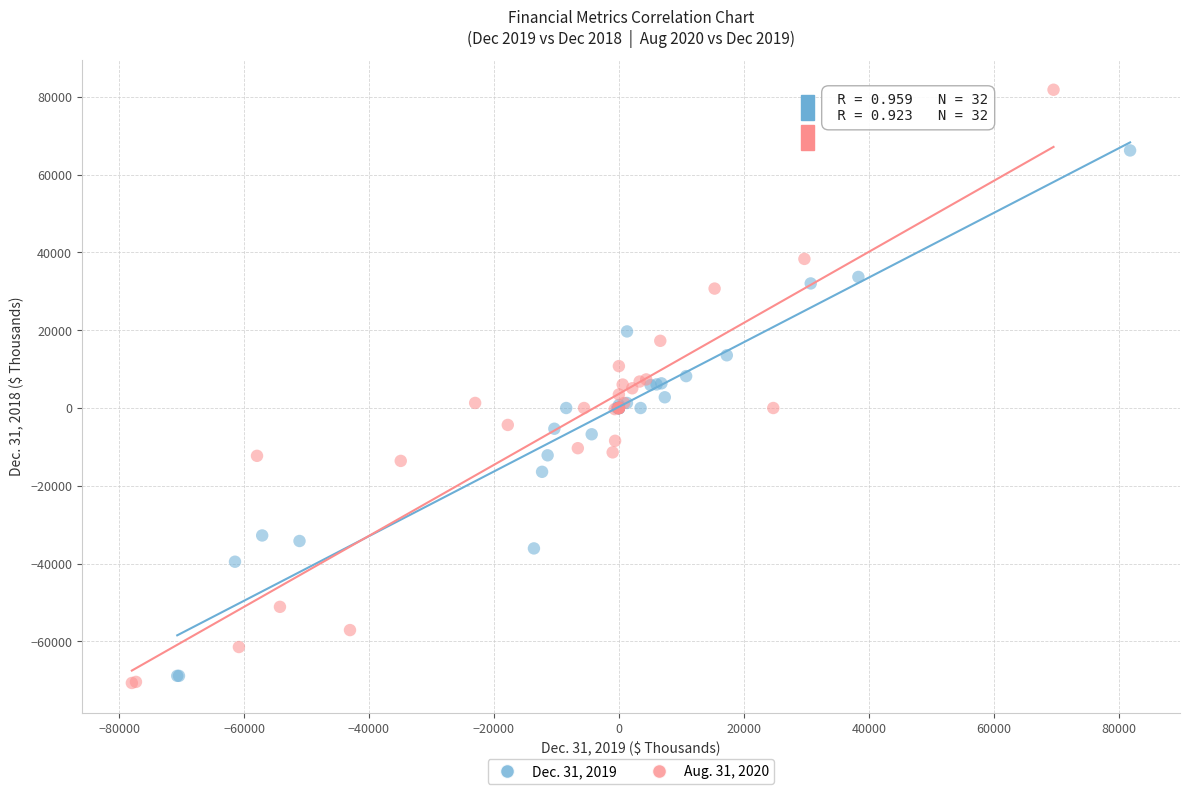

Which series has the largest Y range (max minus min)?

Aug. 31, 2020